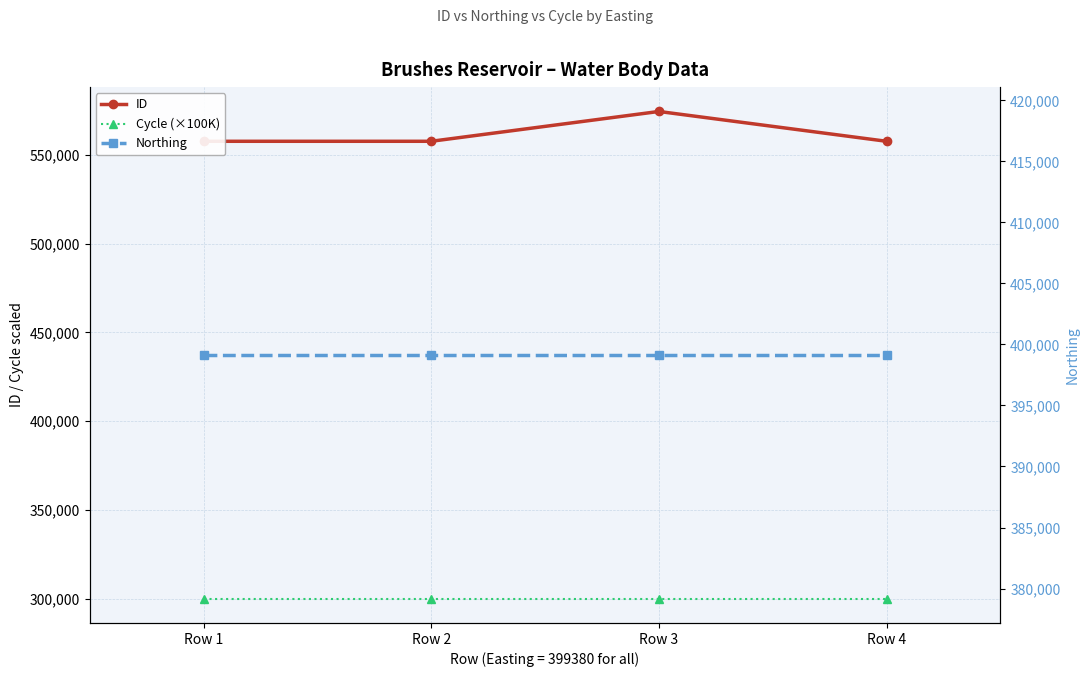

The Cycle (×100K) series shows 300000 at Row 2. True or false?

True